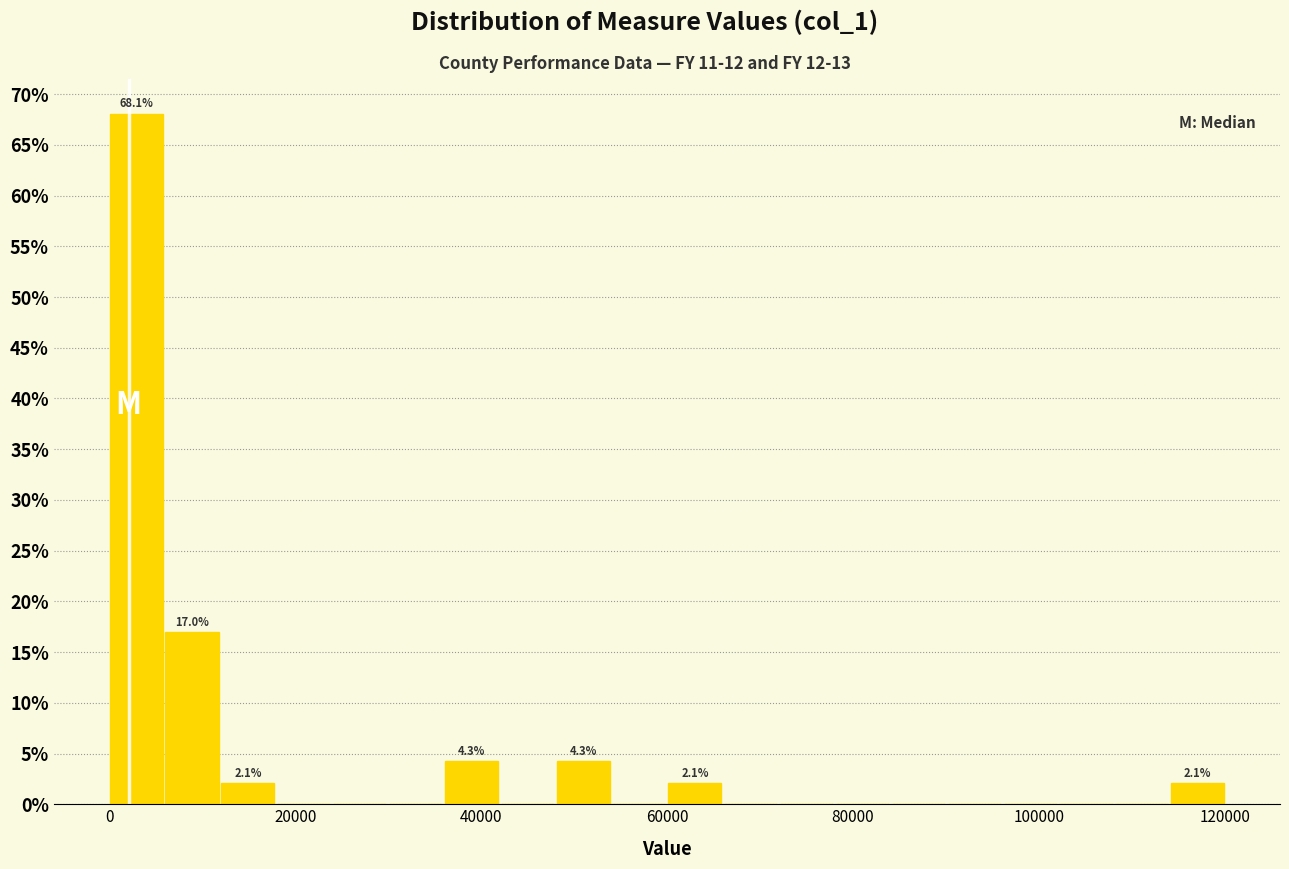

Read against the x-axis, roughly where is the centre of the tallest bar?

2000